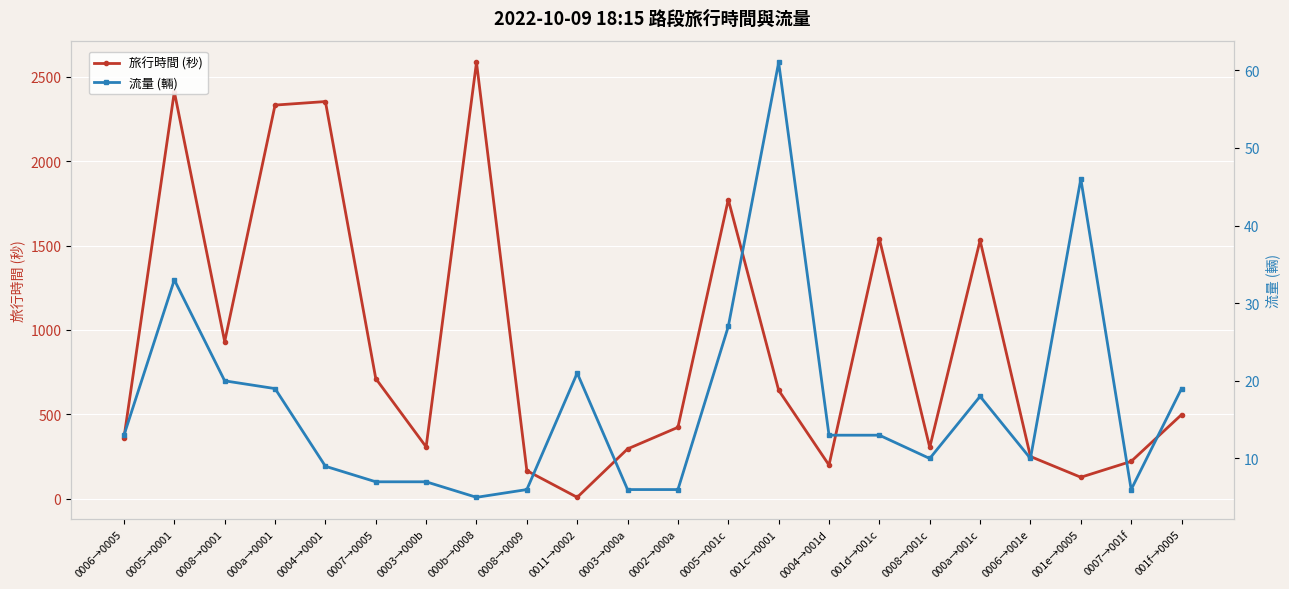

What is the label of the 17th point from the right?

0007→0005